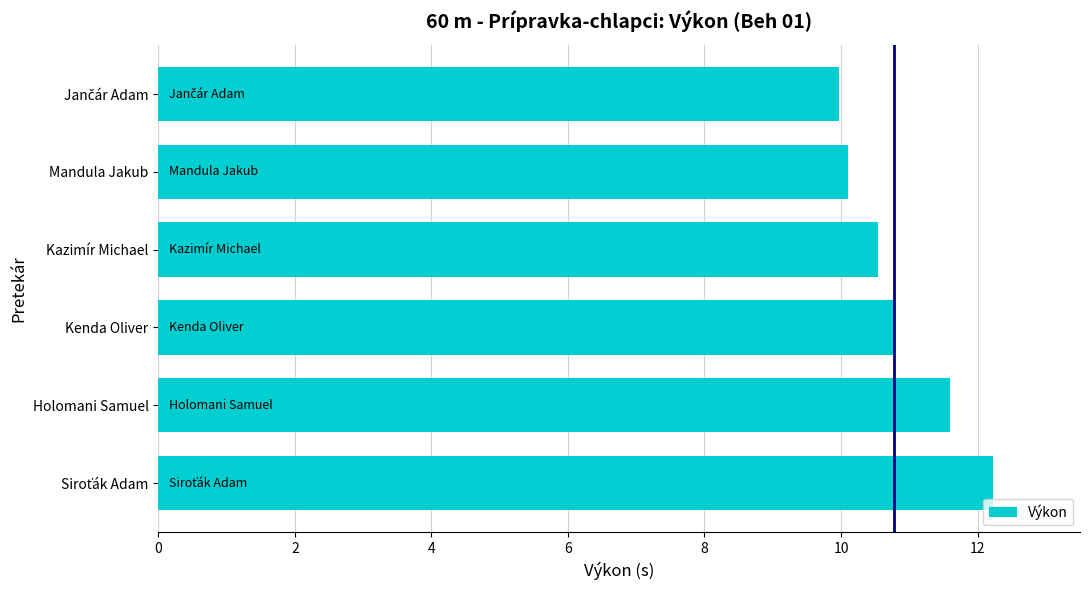

Read the value at Holomani Samuel.

11.6